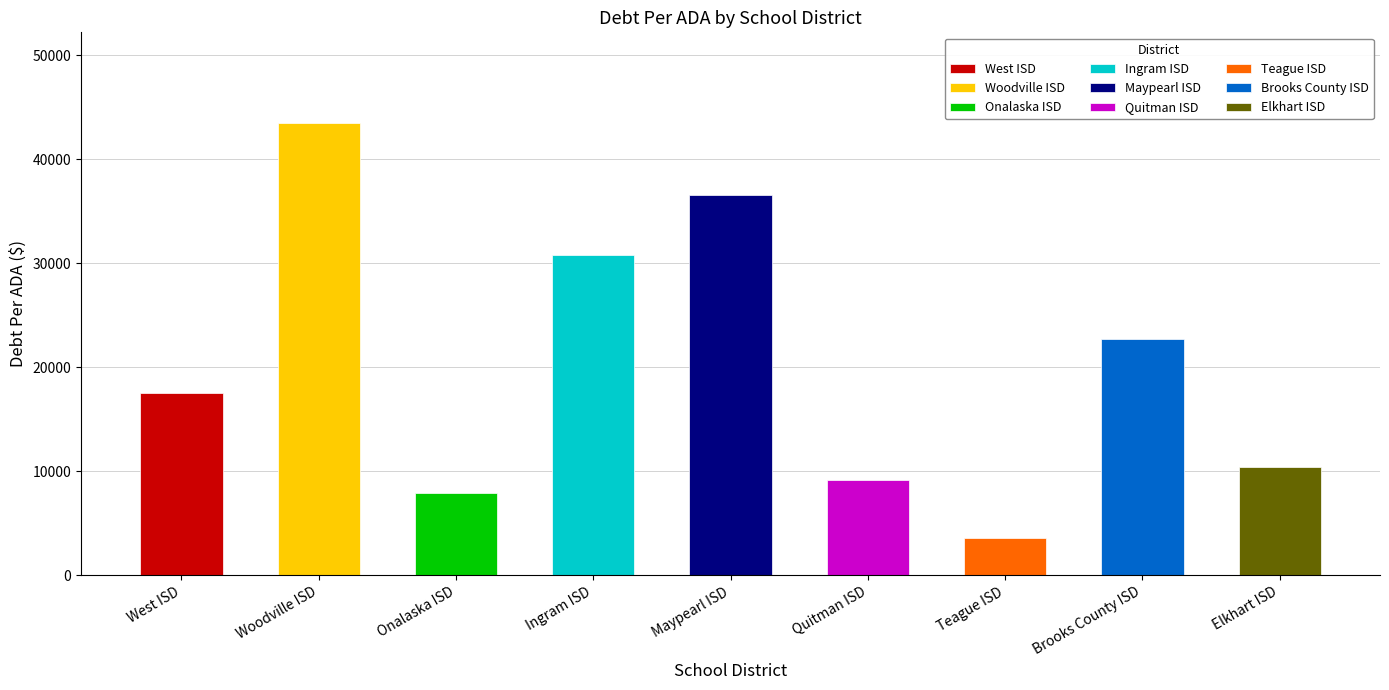

What is the ratio of the value at Woodville ISD to the value at Brooks County ISD?

1.9